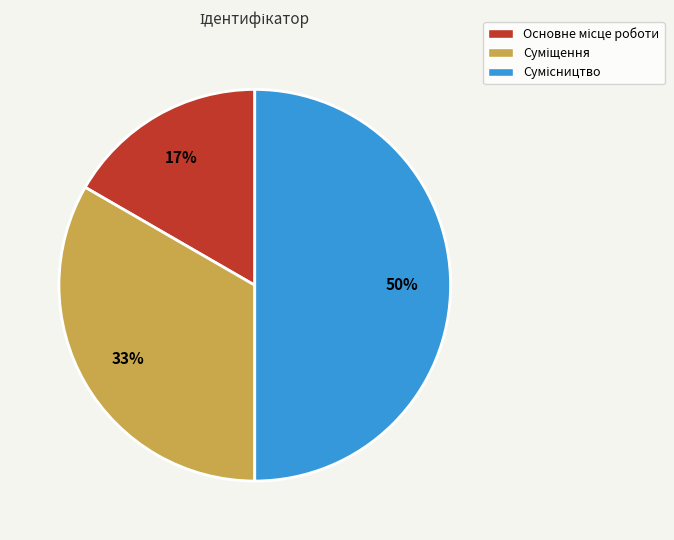

To the nearest percent, what is the difference between the largest and smallest slice percentages?

33%